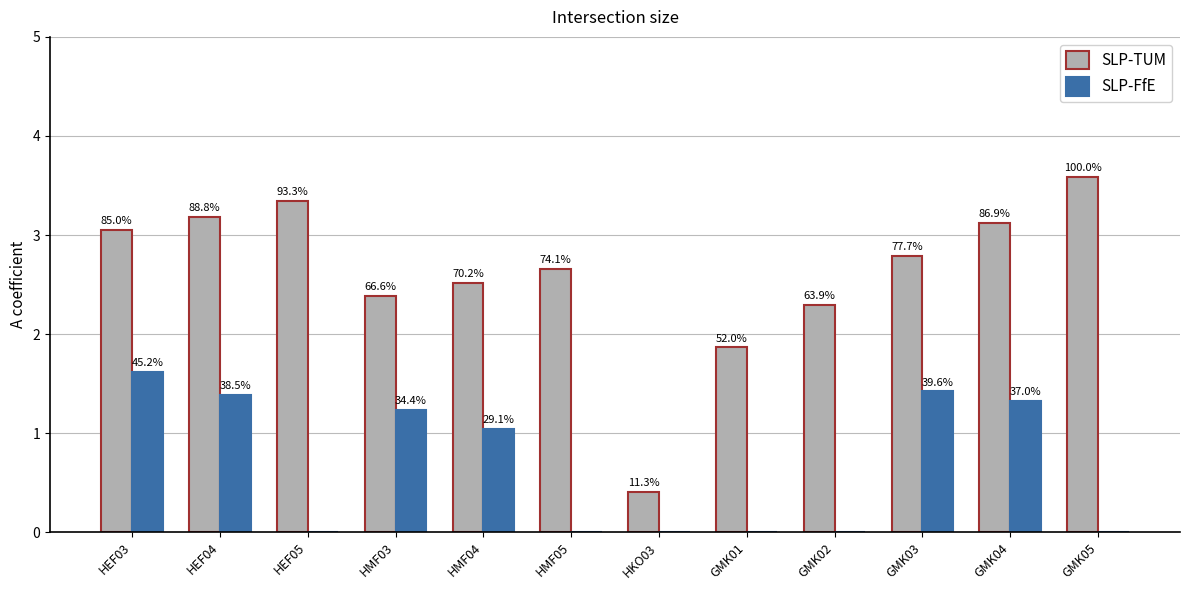

Which has a higher value, HEF04 or HMF03?

HEF04